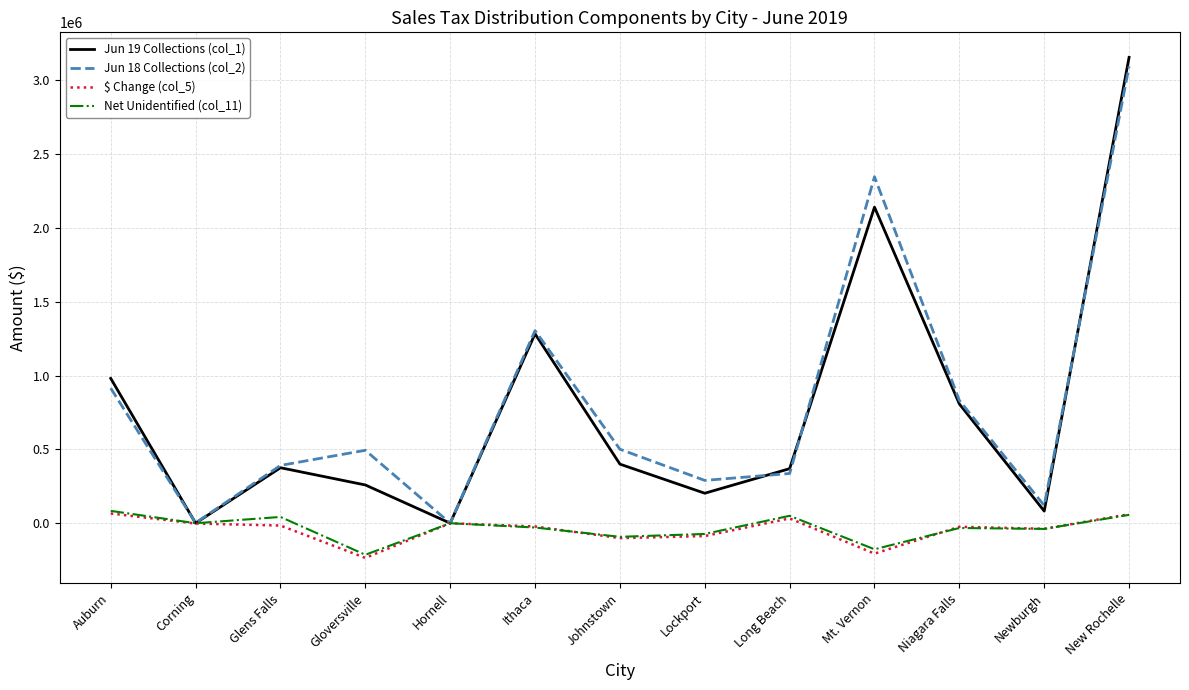

What is the difference between the maximum and minimum values in the Net Unidentified (col_11) series?

297287.0